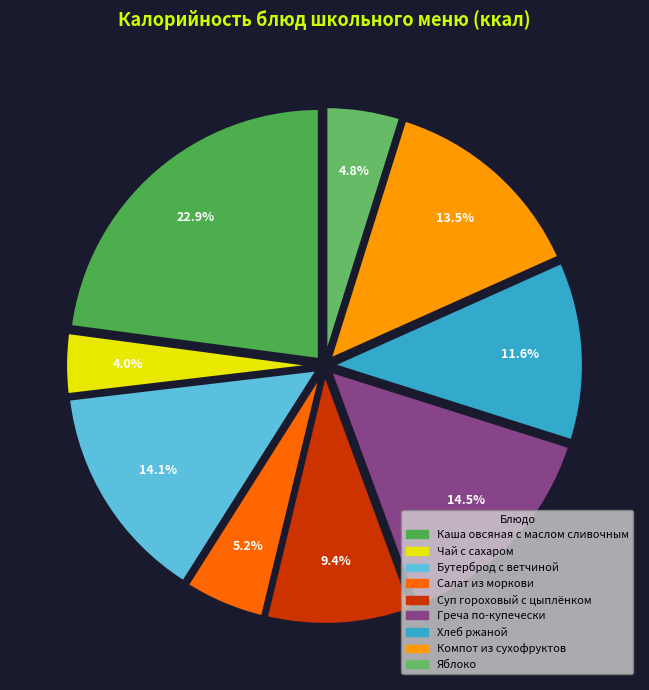

Does Греча по-купечески represent more than half of the total?

No